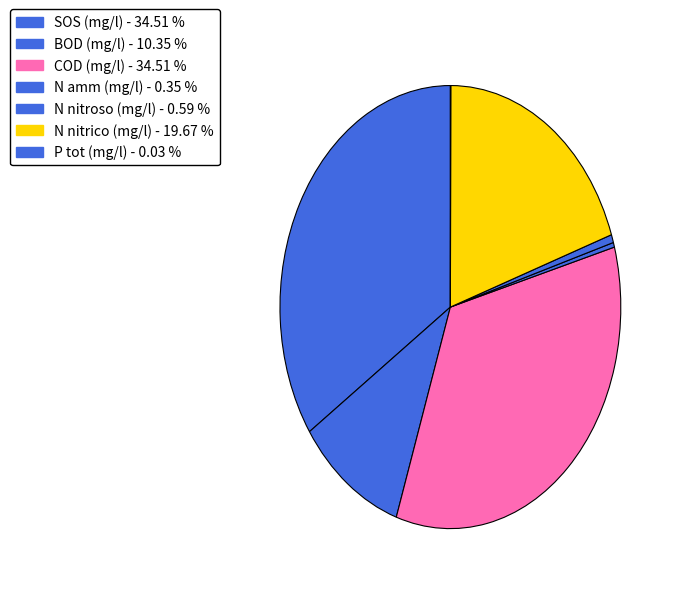

Approximately how many times larger is the value at BOD (mg/l) compared to COD (mg/l)?

0.3